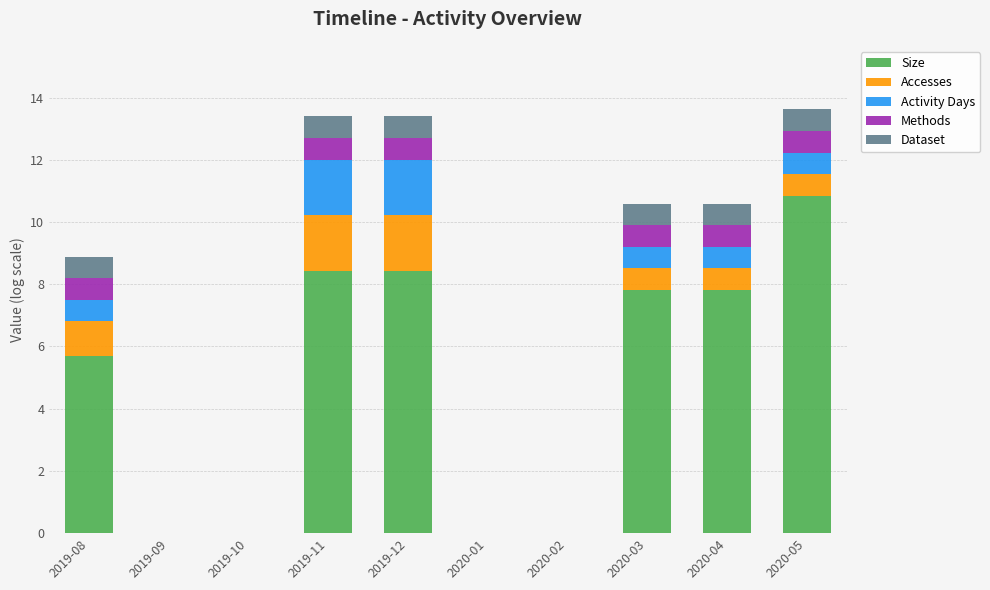

How many data points does each series have?

10